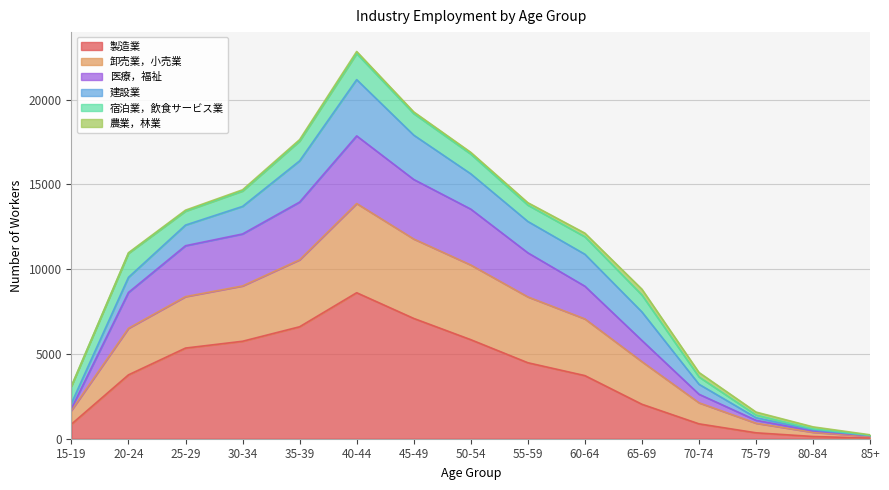

Which category has the highest value in the 製造業 series?

40-44